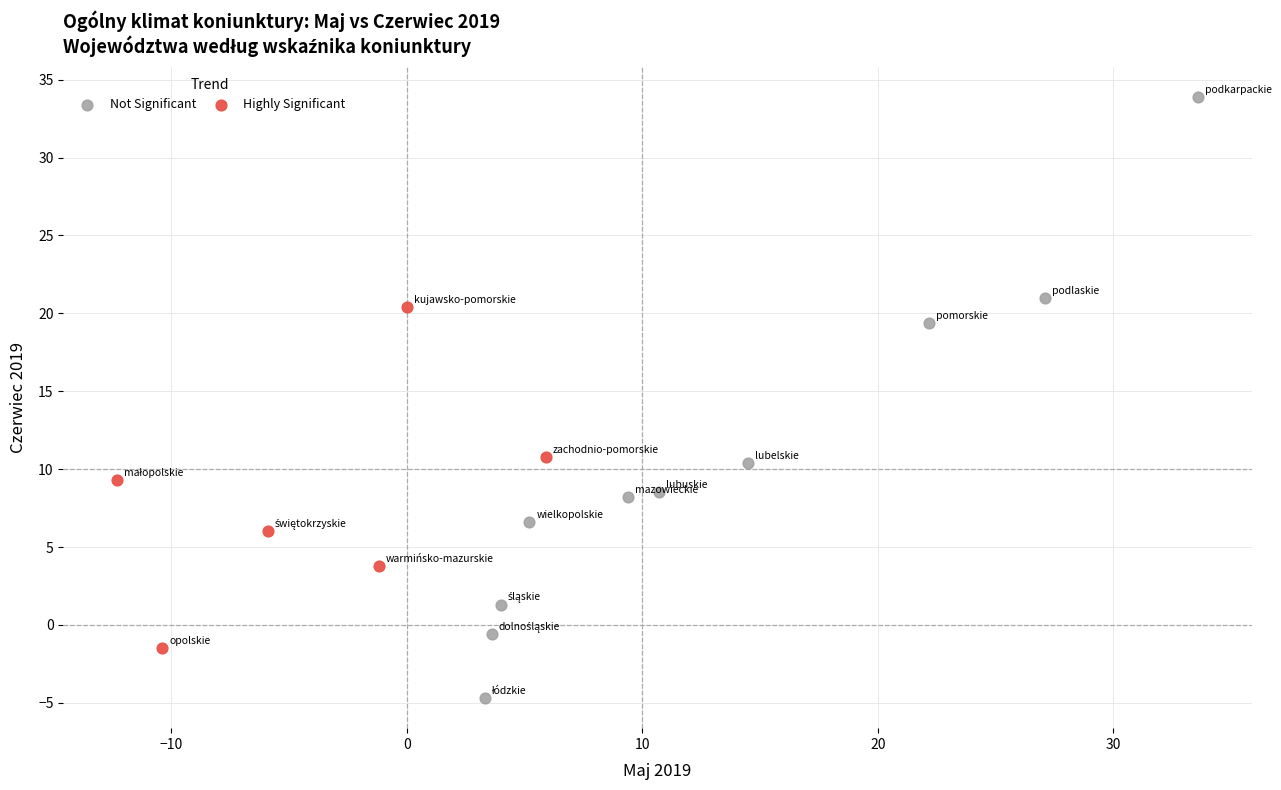

Which series has the widest spread of Y values?

Not Significant